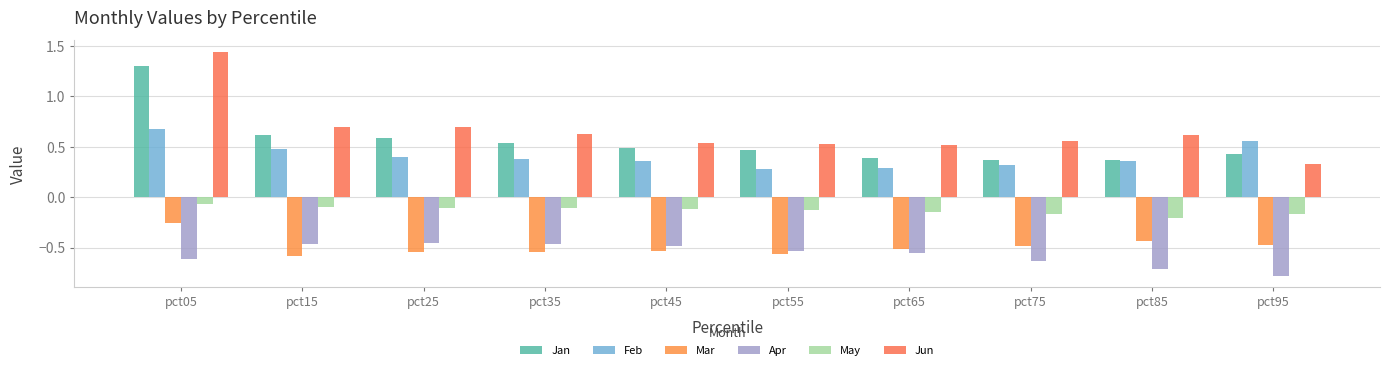

List the series in order of their peak value, lowest first.

Apr, Mar, May, Feb, Jan, Jun